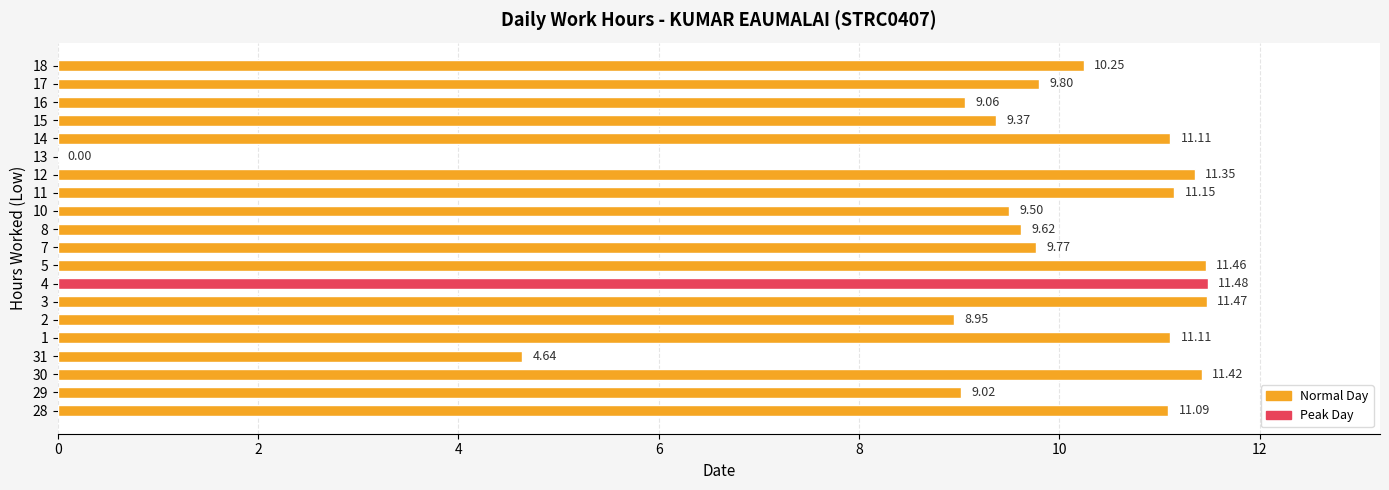

Between 18 and 28, which is larger?

28